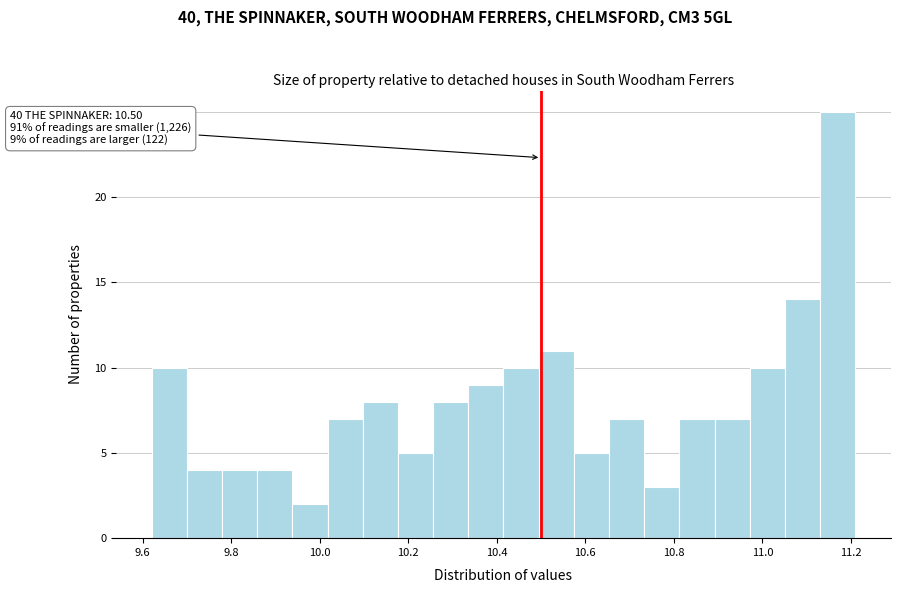

Read against the x-axis, roughly where is the centre of the tallest bar?

11.18